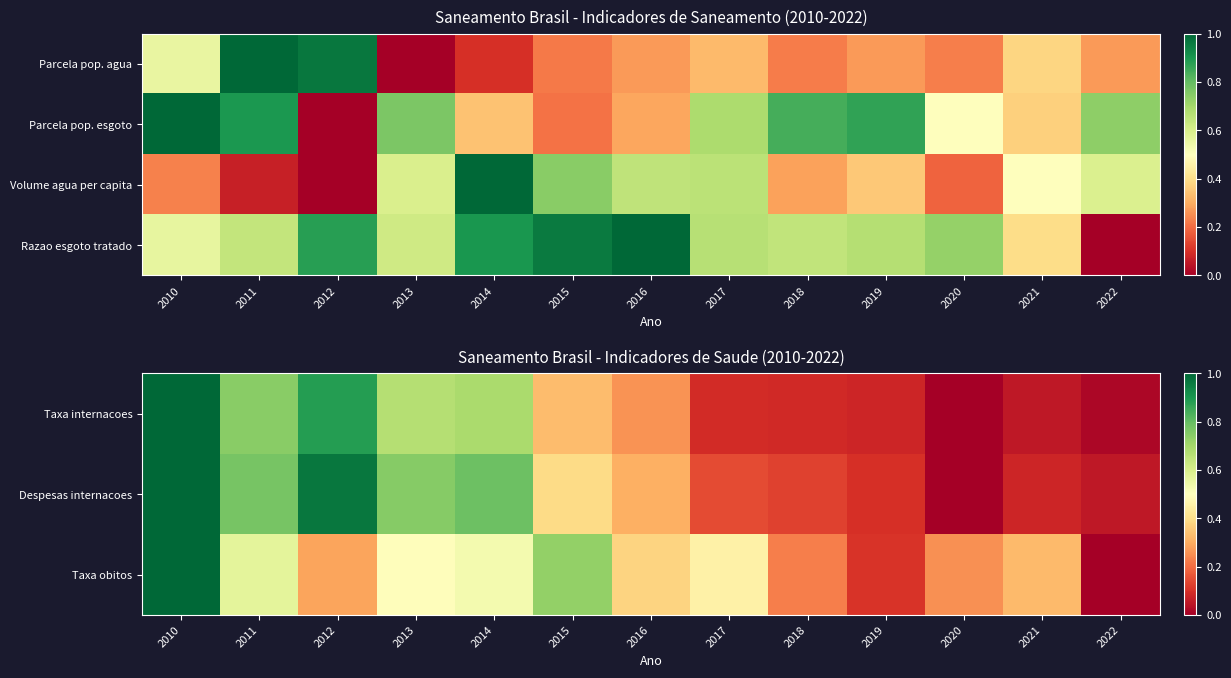

What is the sum of the Razao esgoto tratado values at 2010 and 2015?

1.5